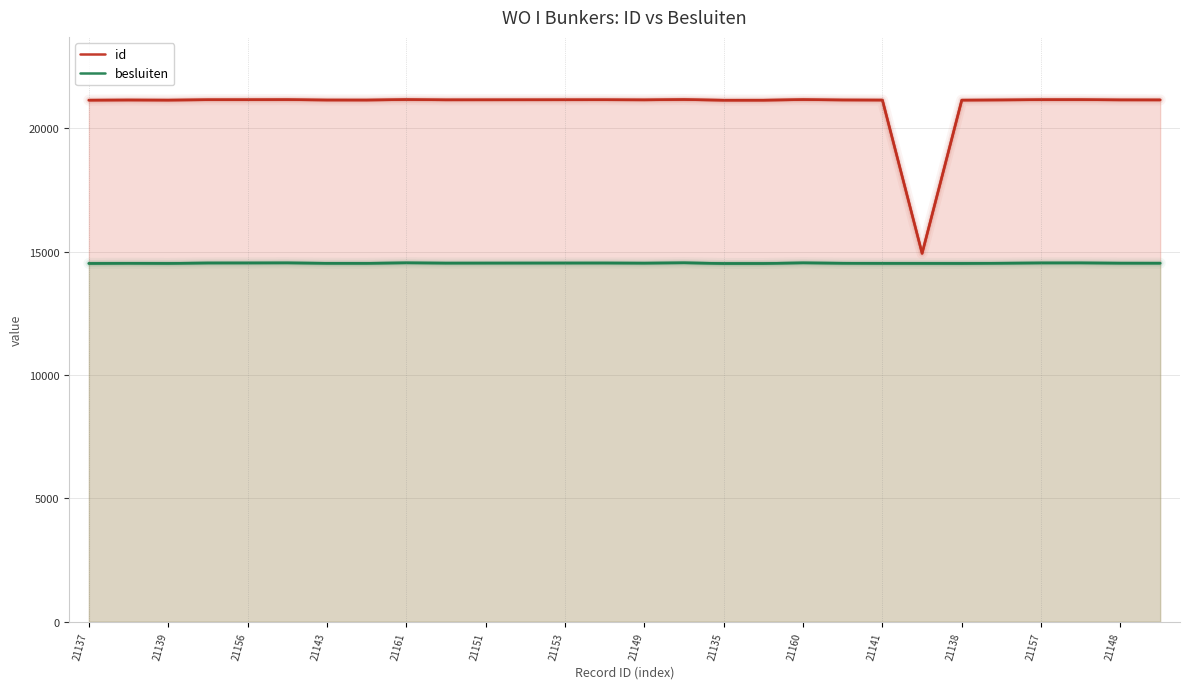

List the series in order of their peak value, lowest first.

besluiten, id